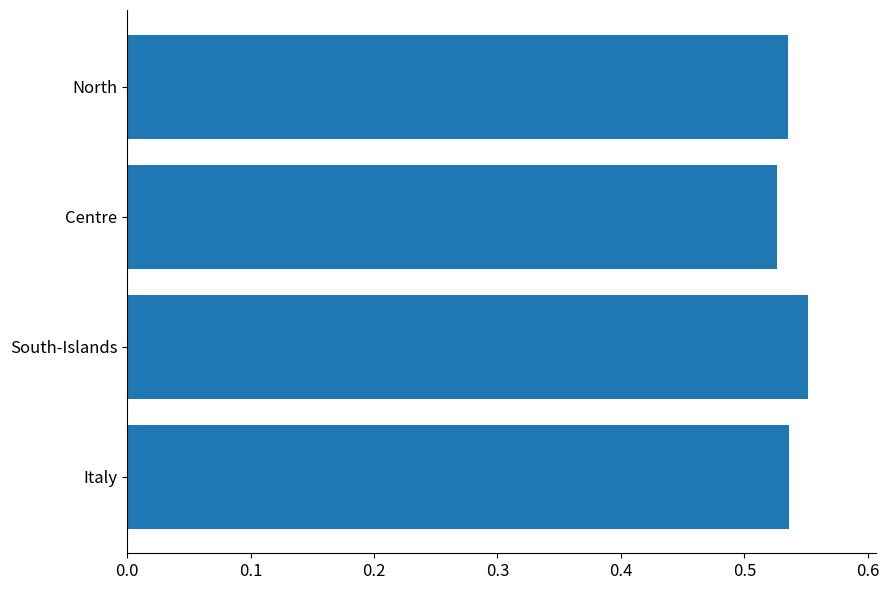

Is it true that the value at North is 0.2?

False